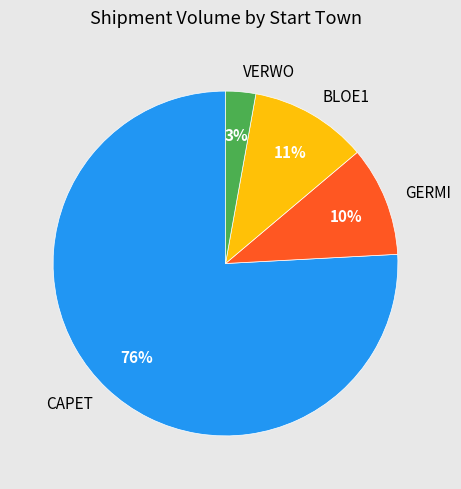

Is it true that BLOE1 is 25% of the pie?

False